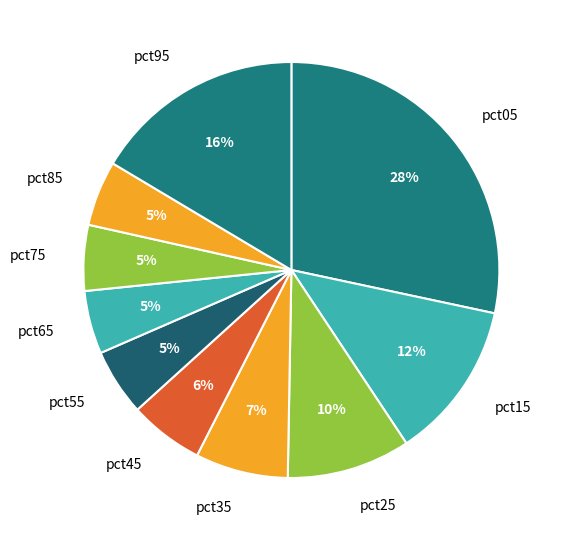

True or false: pct95 accounts for 10% of the total.

False